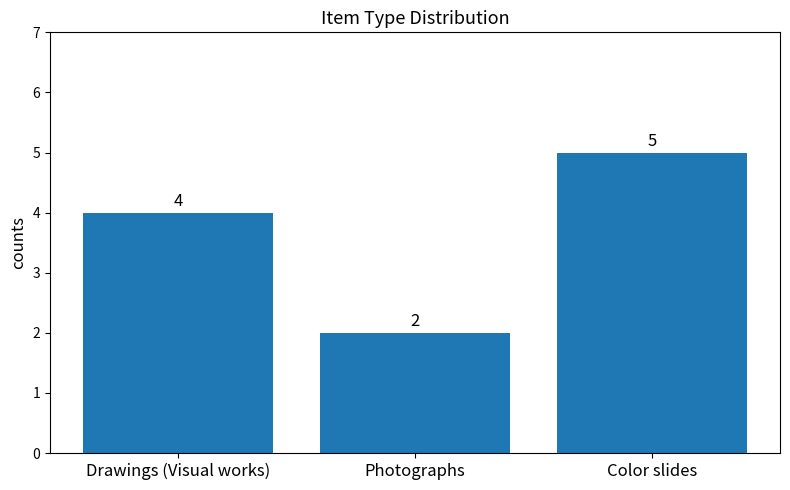

Reading right to left, transcribe all the data shown in this chart.

Color slides=5	Photographs=2	Drawings (Visual works)=4